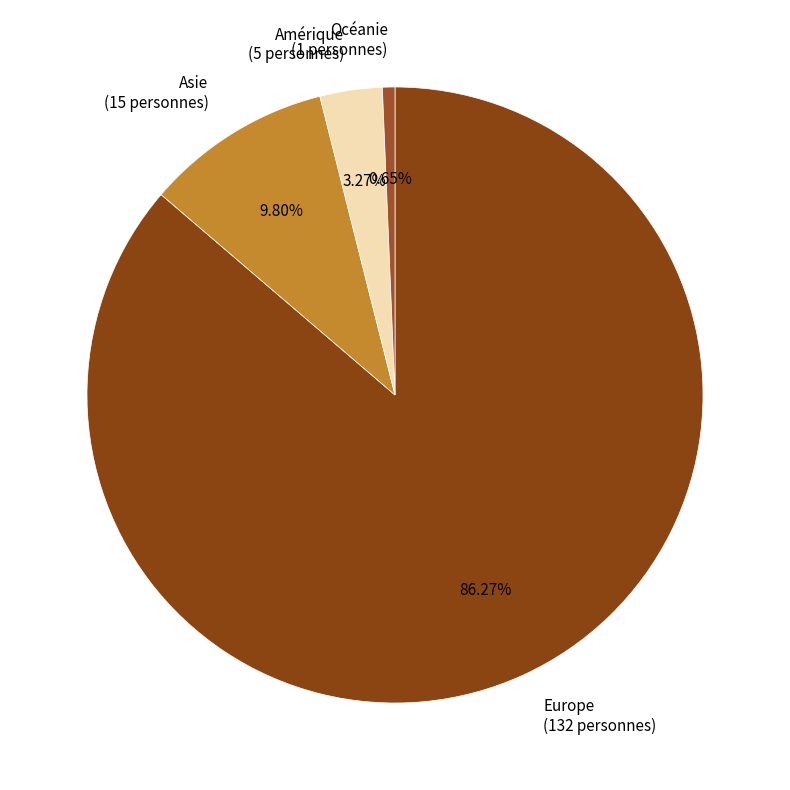

Rank the categories by value from highest to lowest.

Europe (132 personnes), Asie (15 personnes), Amérique (5 personnes), Océanie (1 personnes)